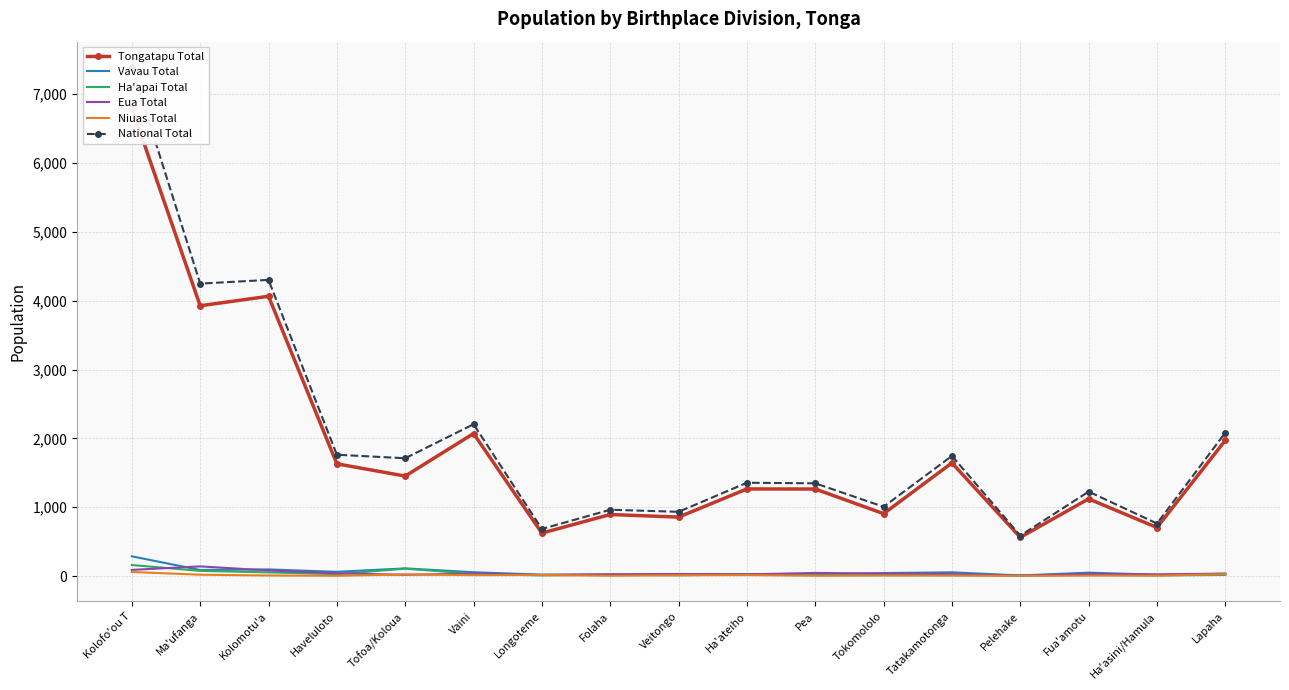

Is the value of Tongatapu Total at Tatakamotonga greater than the value of Eua Total at Lapaha?

Yes